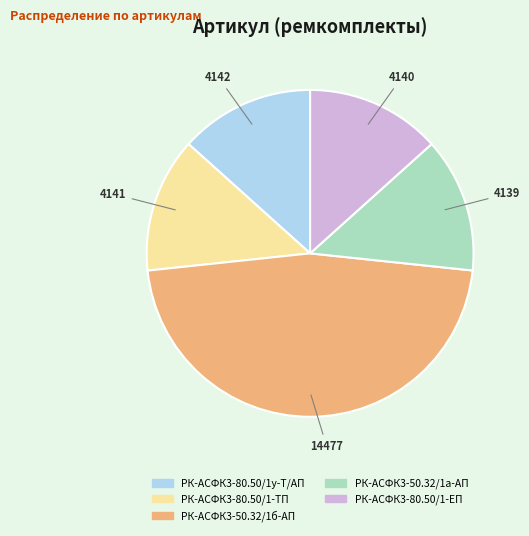

What is the largest slice in the pie chart?

РК-АСФК3-50.32/1б-АП